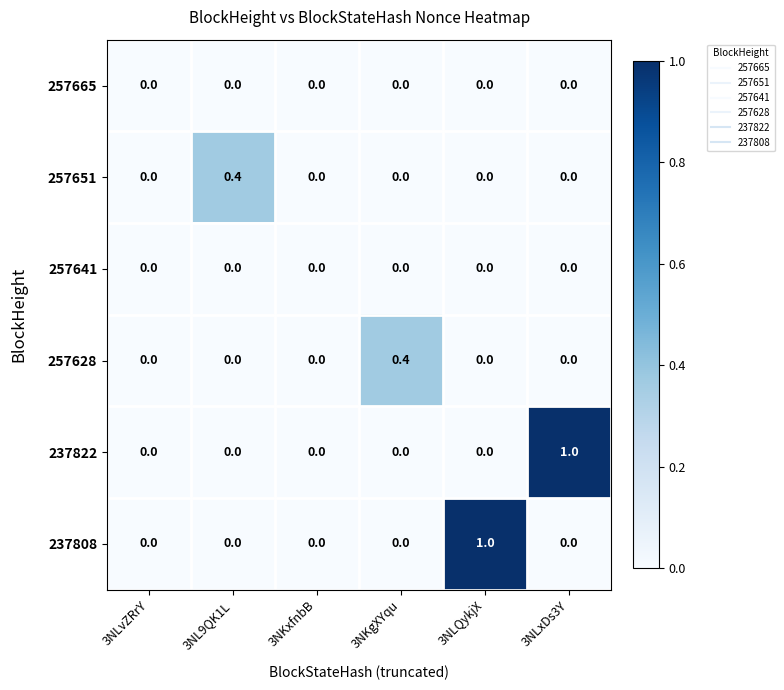

The 257628 series shows 0.0 at 3NLQykjX. True or false?

True